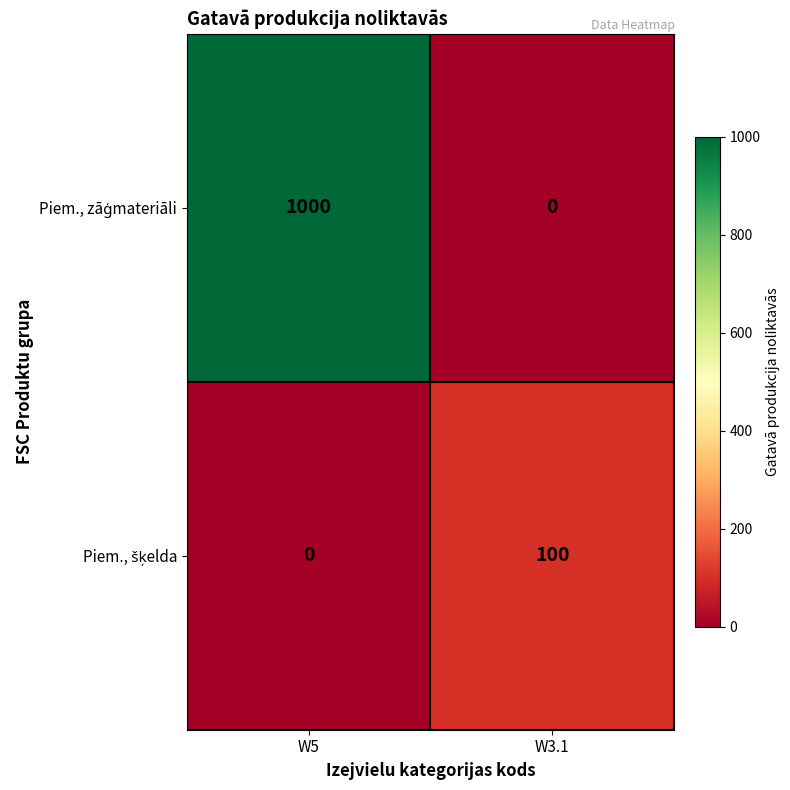

What is the difference between the highest and lowest values at W5?

1000